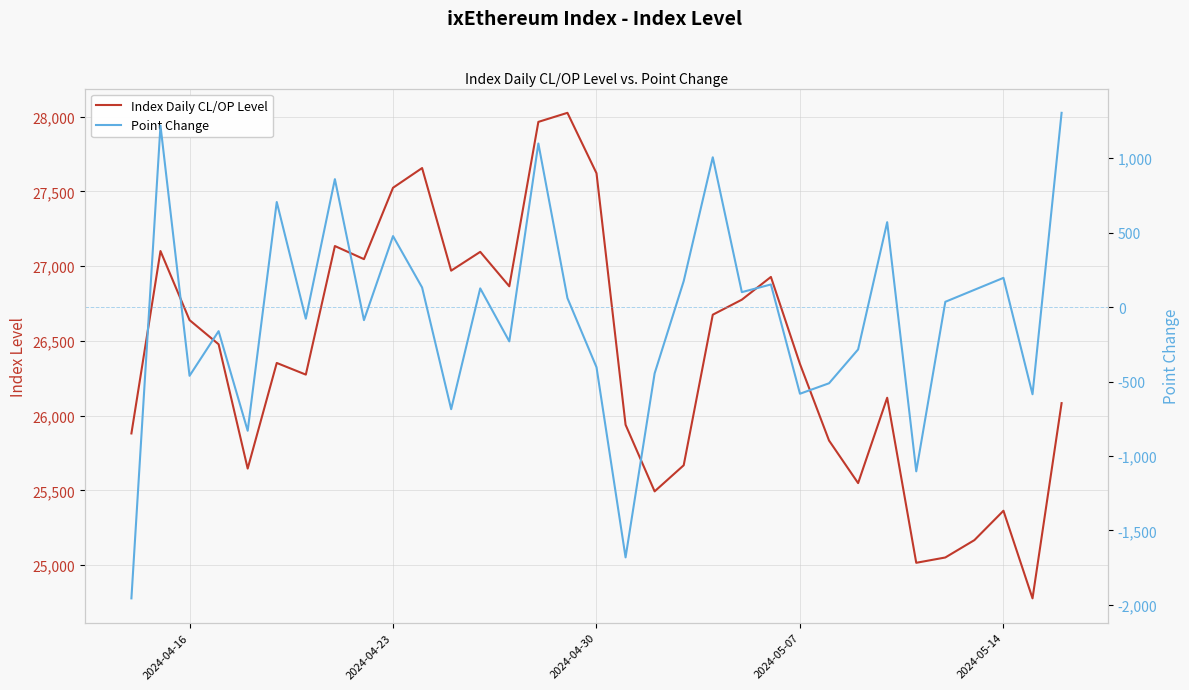

What is the greatest value displayed?

28024.9